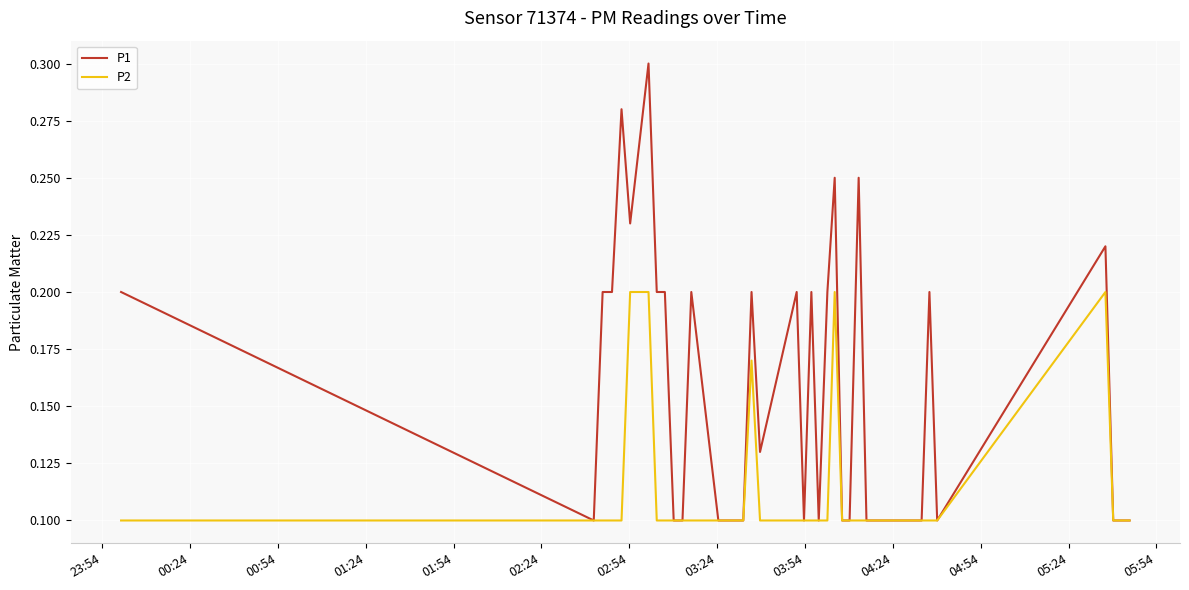

True or false: P2 has more than 1 points higher than both neighbors.

True